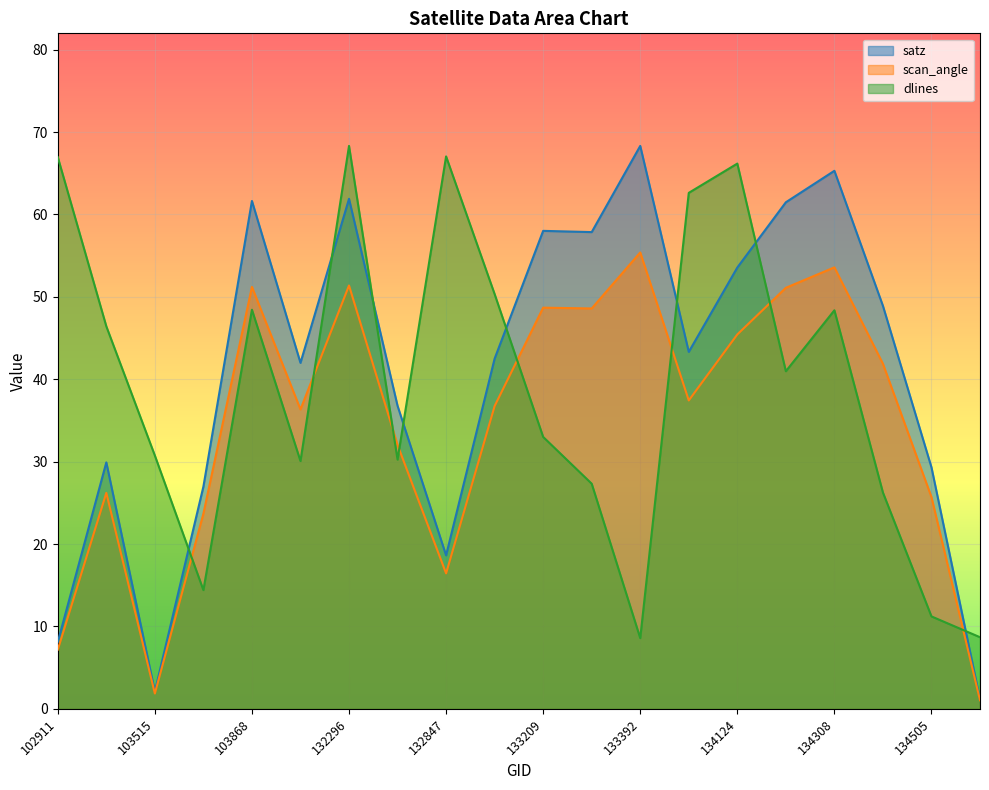

Is it true that satz equals 68.1 at 104346?

False